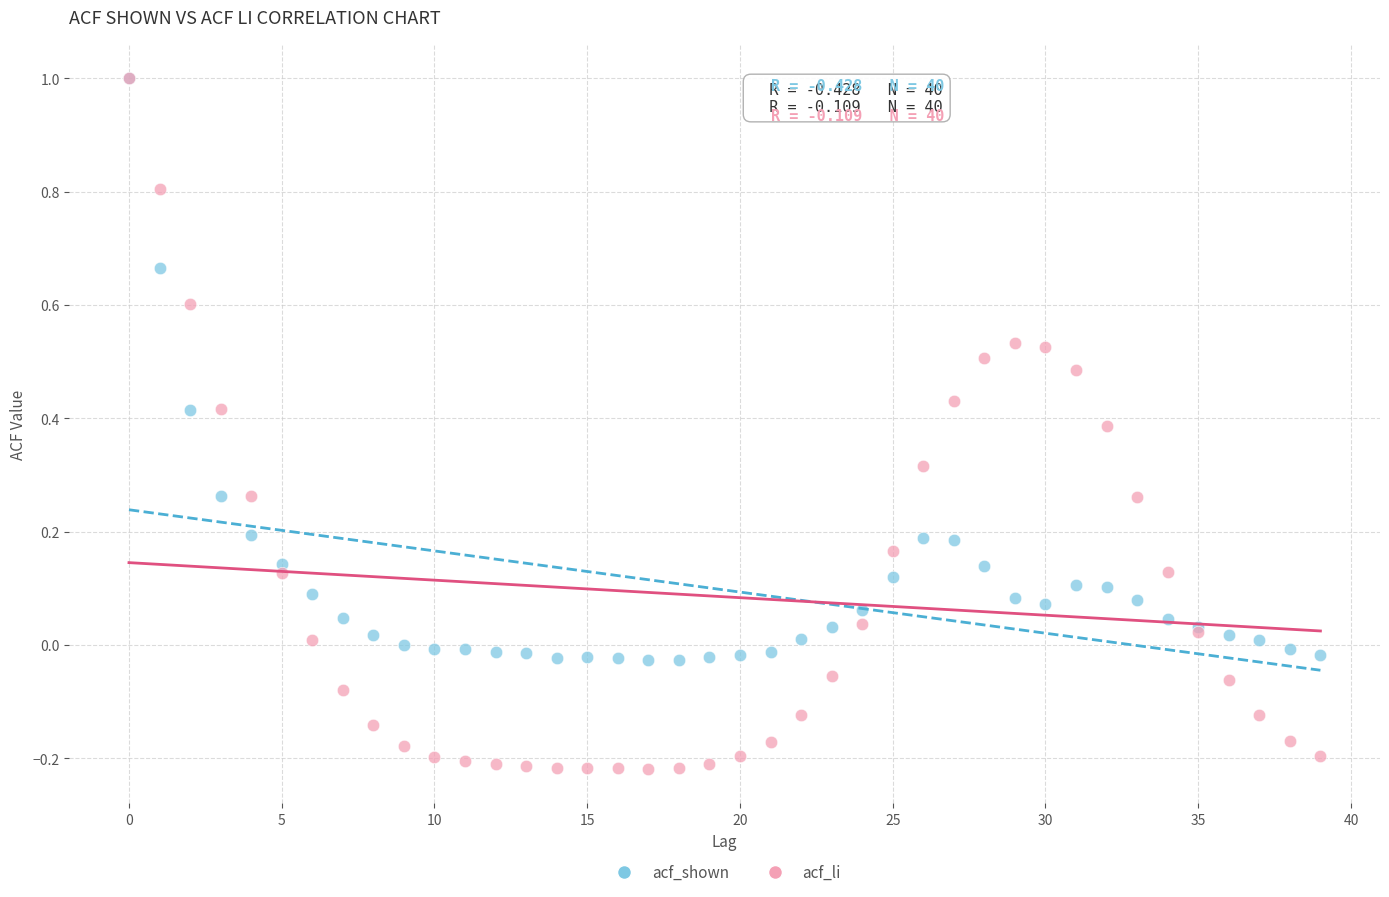

Which series contains the lowest Y value?

acf_li